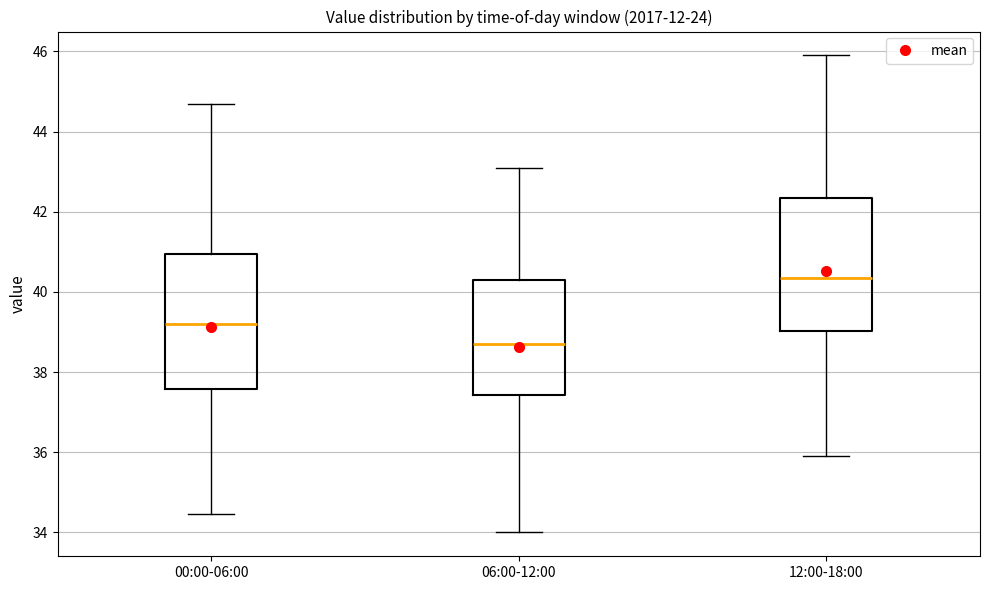

Reading left to right, transcribe this box plot: for each box, give where its median line is, the range the box spans, and where its two whiskers end, as read against the y-axis. The values are not printed on the chart, so give them approximately, as read against the axis.

00:00-06:00: median 39.2, box 37.6 to 41.0, whiskers 34.4 to 44.8
06:00-12:00: median 38.8, box 37.4 to 40.4, whiskers 34.0 to 43.2
12:00-18:00: median 40.4, box 39.0 to 42.4, whiskers 36.0 to 46.0